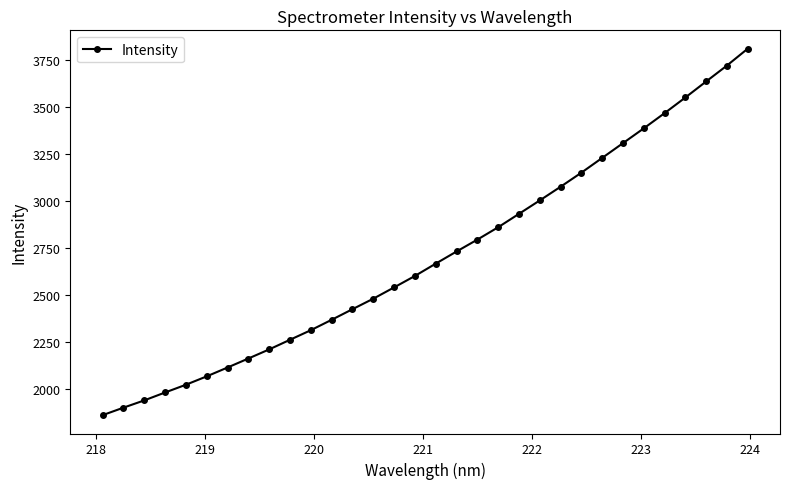

What is the difference between the maximum and minimum values?

1944.4